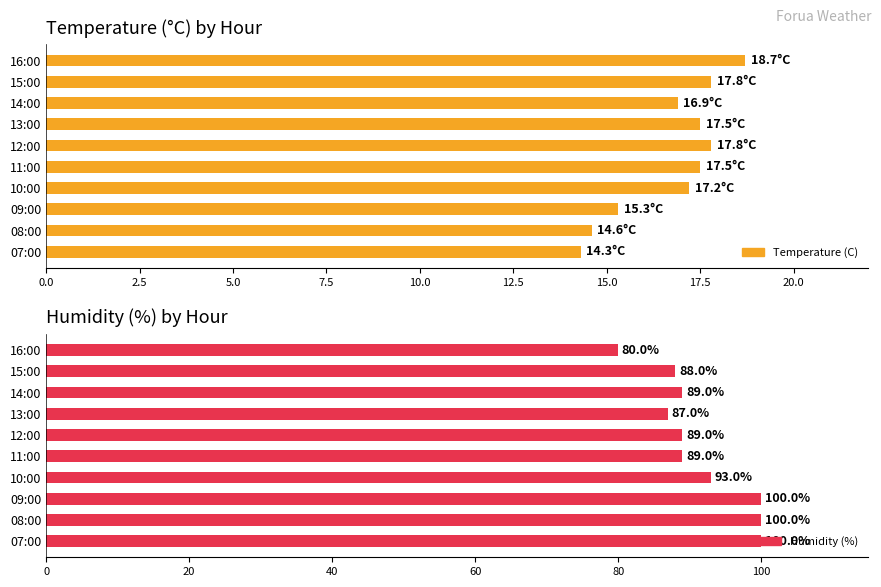

How many values in the Temperature (C) series exceed 17?

6